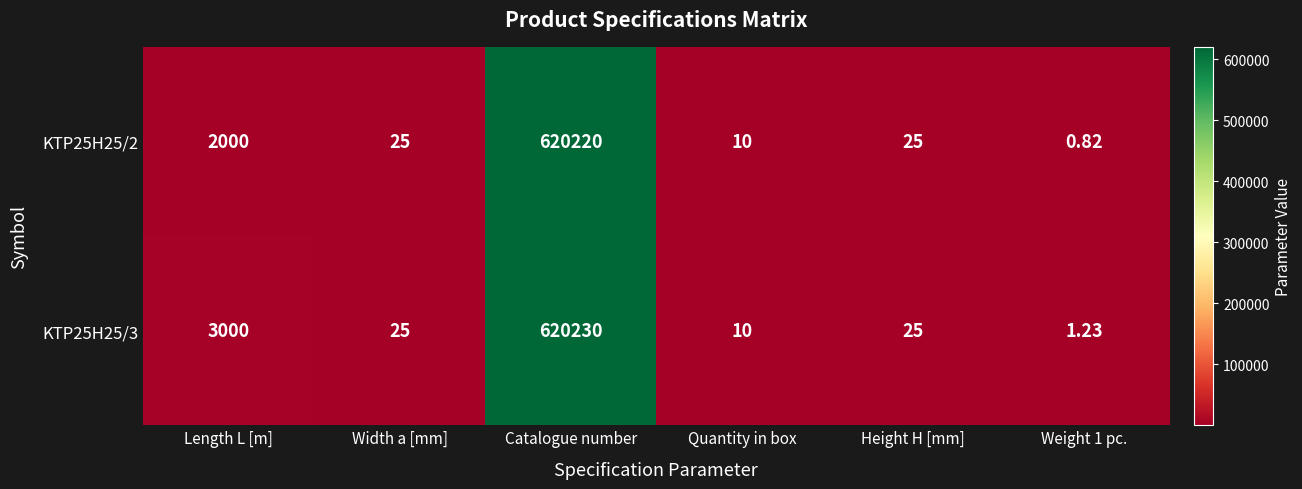

At which category is the sum across all series the highest?

Catalogue number